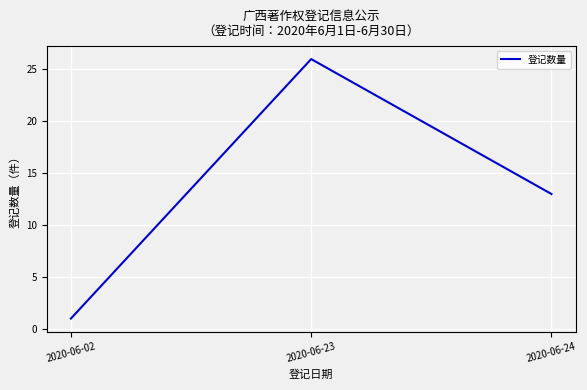

Reading right to left, transcribe all the data shown in this chart.

13	26	1